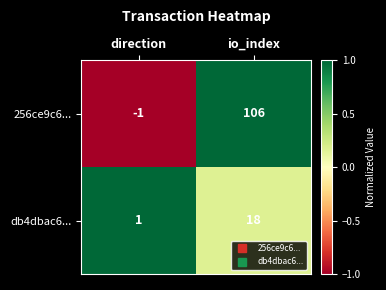

Reading left to right, what are all the values shown in this chart?

256ce9c6...: -1	106
db4dbac6...: 1	18